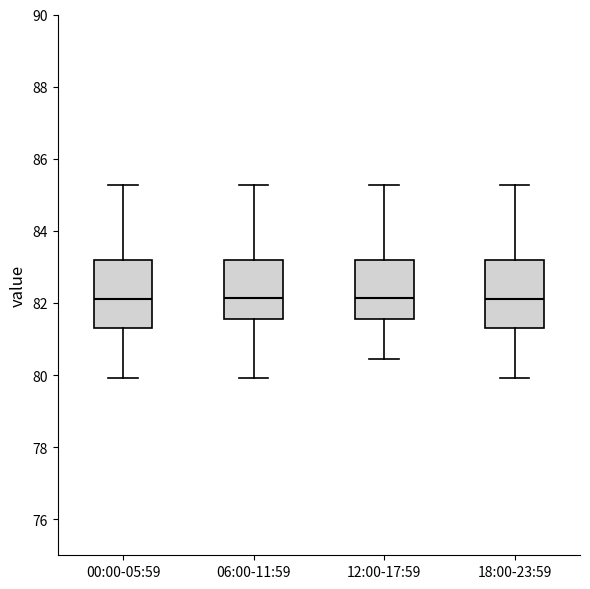

Reading left to right, transcribe this box plot: for each box, give where its median line is, the range the box spans, and where its two whiskers end, as read against the y-axis. The values are not printed on the chart, so give them approximately, as read against the axis.

00:00-05:59: median 82.2, box 81.4 to 83.2, whiskers 80.0 to 85.2
06:00-11:59: median 82.2, box 81.6 to 83.2, whiskers 80.0 to 85.2
12:00-17:59: median 82.2, box 81.6 to 83.2, whiskers 80.4 to 85.2
18:00-23:59: median 82.2, box 81.4 to 83.2, whiskers 80.0 to 85.2